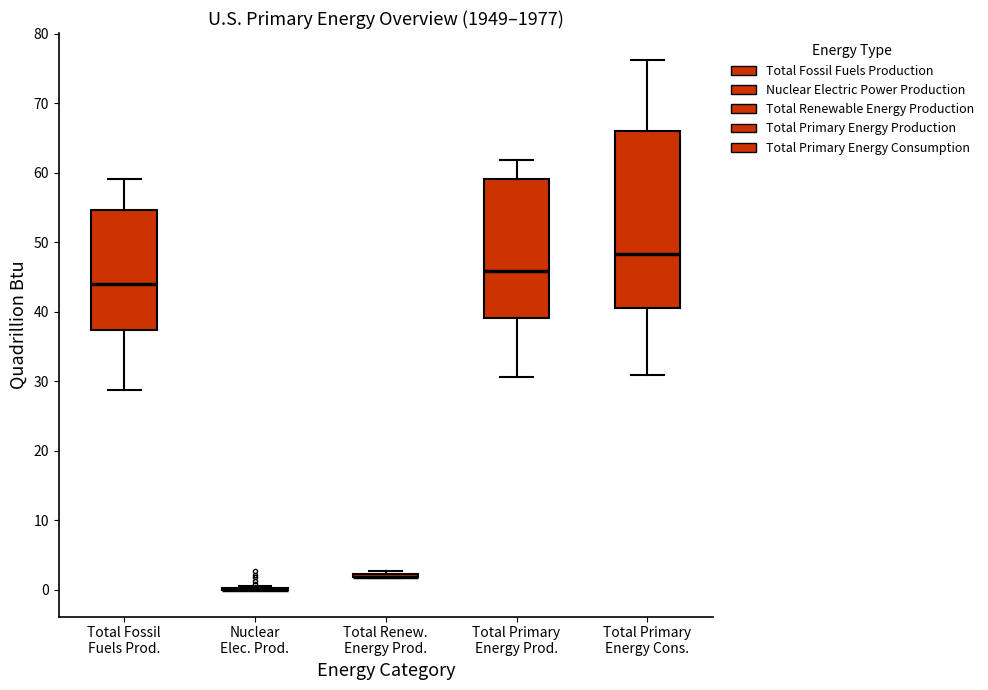

Reading left to right, read every box against the y-axis: the position of its median line, the range the box covers, and the ends of its whiskers. The values are not printed on the chart, so give them approximately, as read against the axis.

Total Fossil Fuels Prod.: median 44, box 37 to 55, whiskers 29 to 59
Nuclear Elec. Prod.: box collapsed to a line at 0, whiskers 0 to 1
Total Renew. Energy Prod.: box collapsed to a line at 2, whiskers 2 to 3
Total Primary Energy Prod.: median 46, box 39 to 59, whiskers 31 to 62
Total Primary Energy Cons.: median 48, box 41 to 66, whiskers 31 to 76